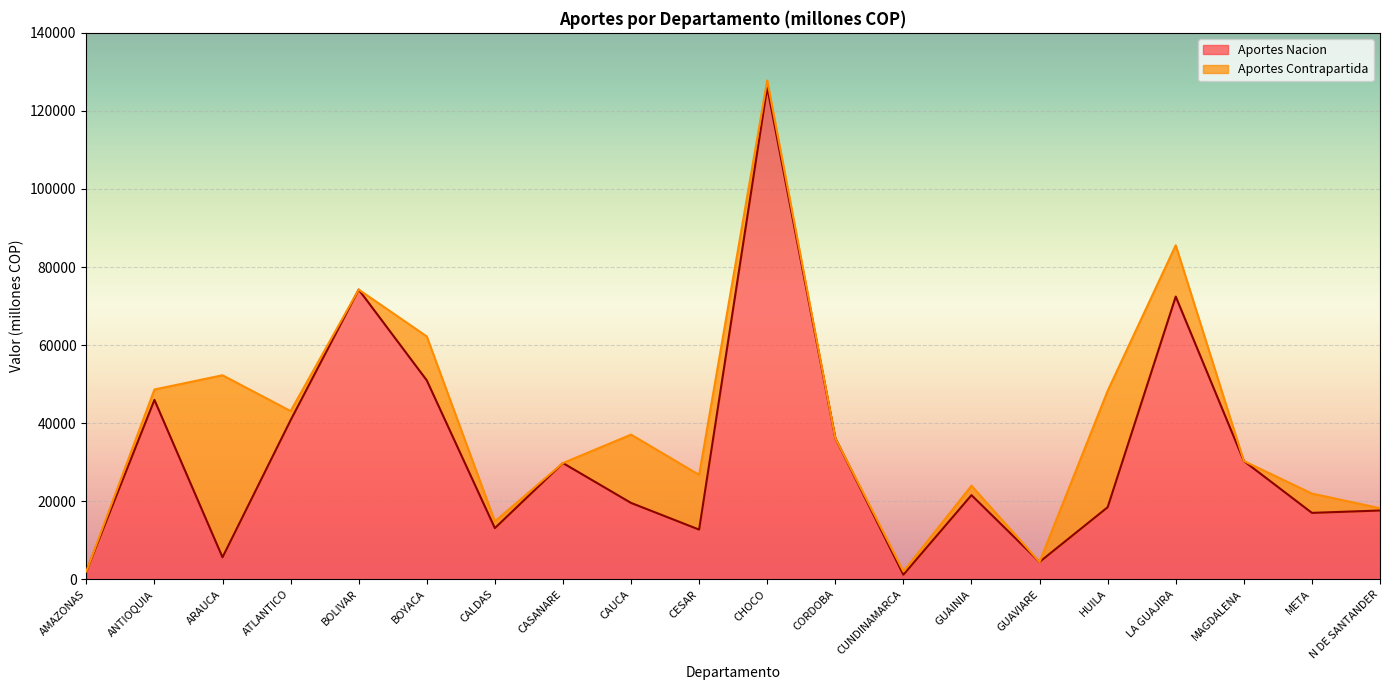

What is the smallest value displayed?

1155.1